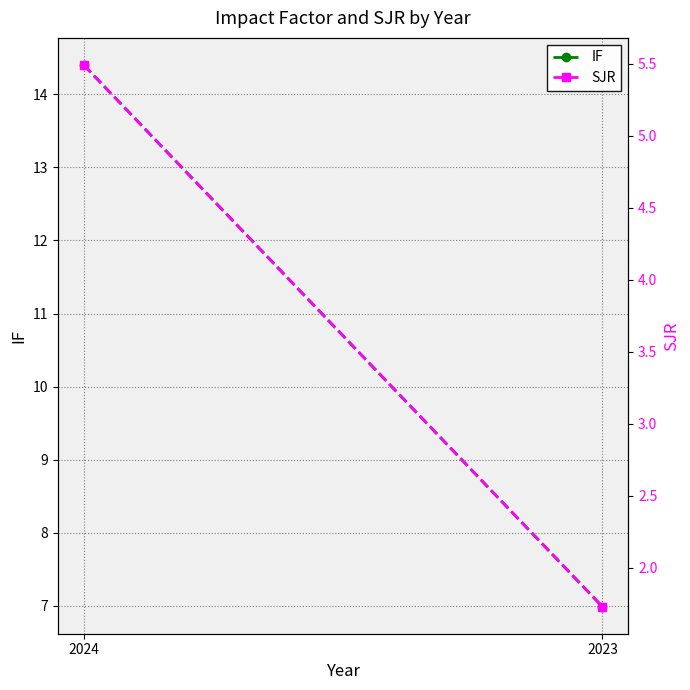

Where does the SJR series first go above 5?

2024